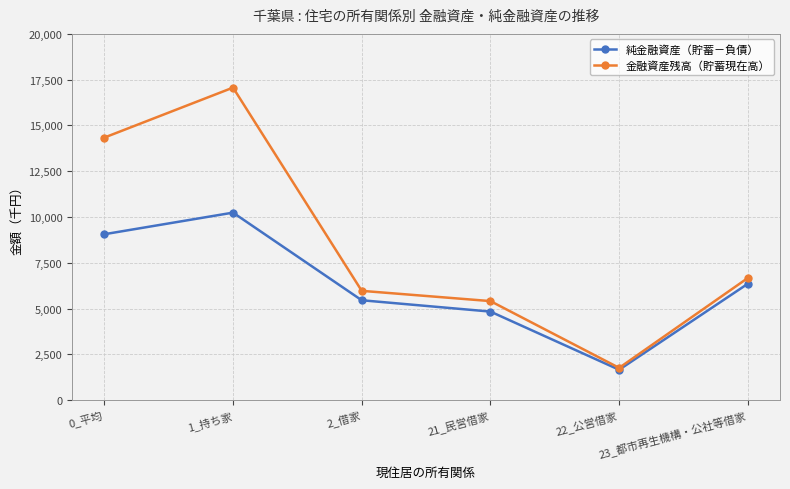

Reading left to right, list all the values displayed in this chart.

純金融資産（貯蓄－負債）: 9058	10238	5452	4833	1656	6353
金融資産残高（貯蓄現在高）: 14336	17066	5966	5406	1759	6668